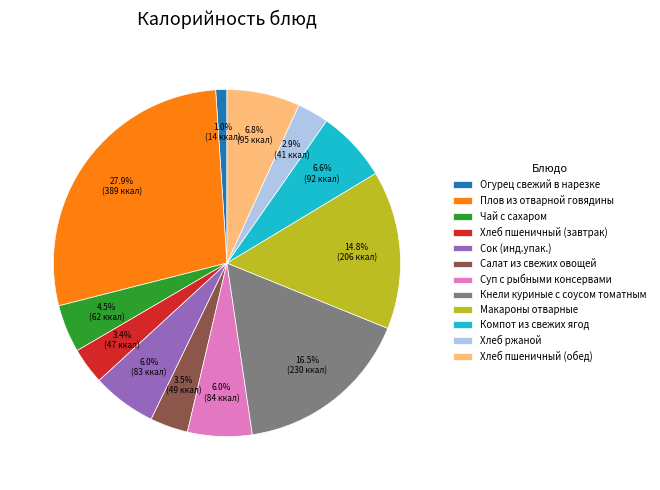

Combined, what portion of the pie is Компот из свежих ягод and Чай с сахаром?

11.1%